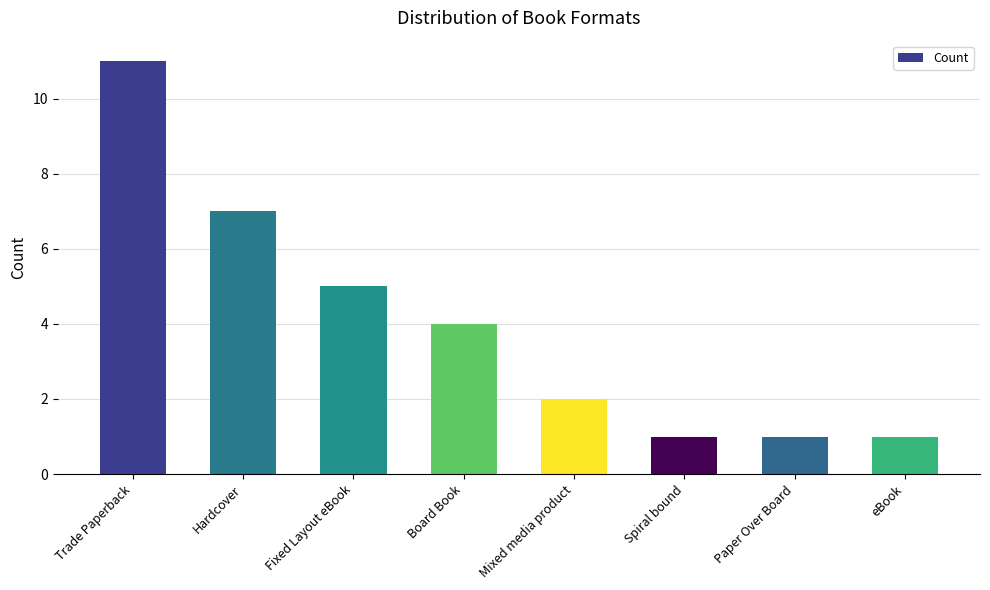

Reading left to right, extract all data points from this chart.

Trade Paperback=11	Hardcover=7	Fixed Layout eBook=5	Board Book=4	Mixed media product=2	Spiral bound=1	Paper Over Board=1	eBook=1